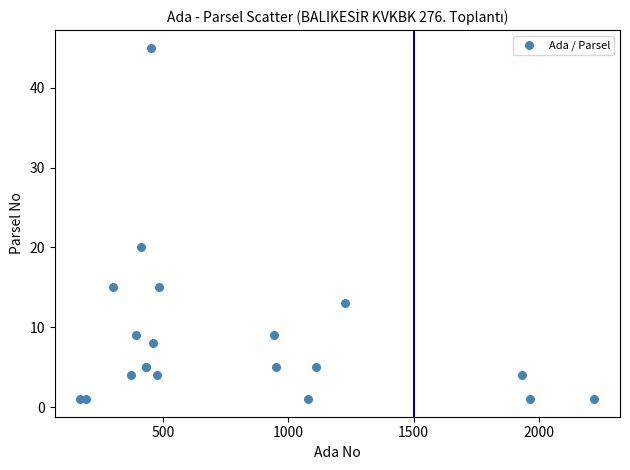

What Y value in the scatter plot is closest to 23?

20